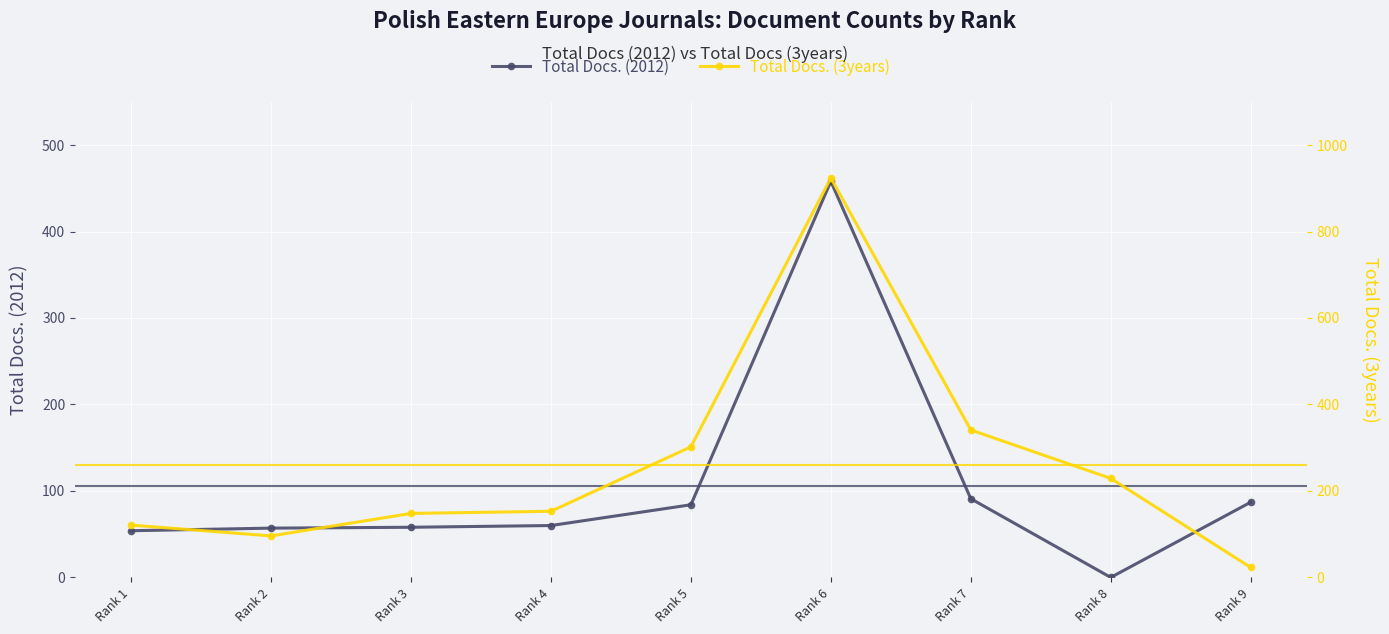

What is the total value across all series at Rank 5?

386